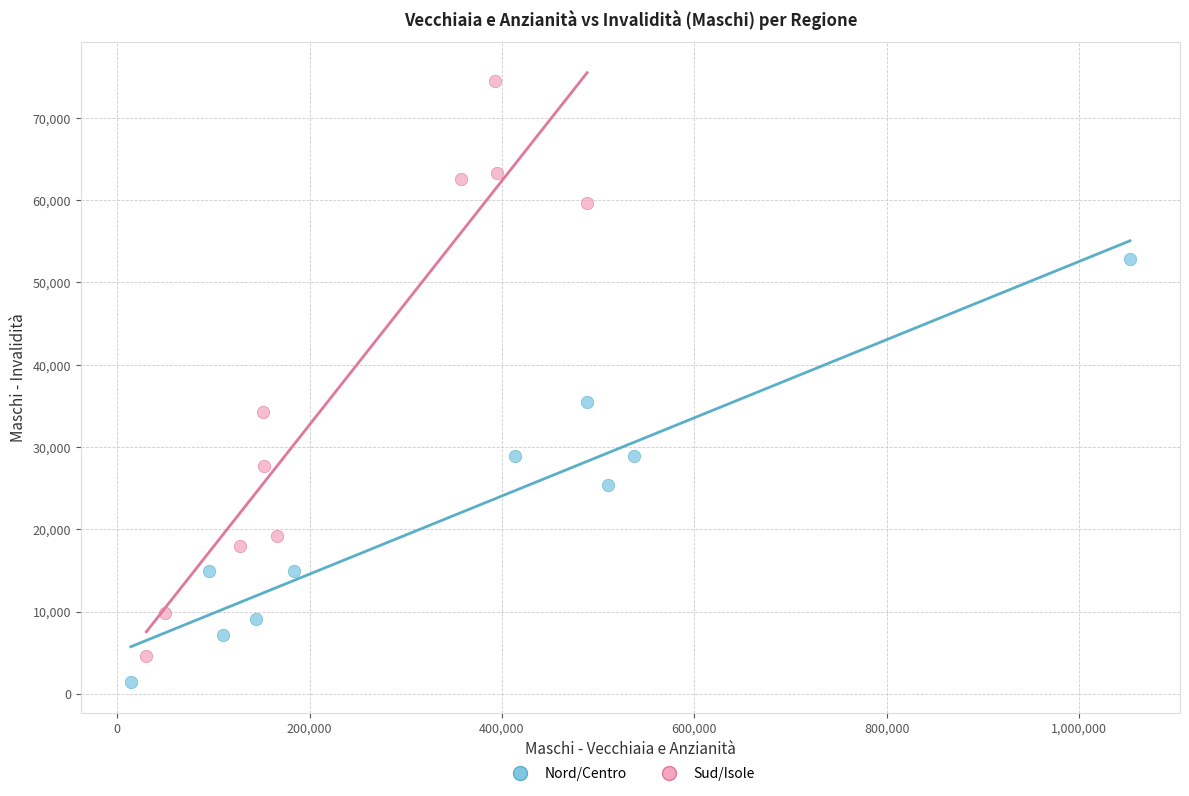

Which series has the largest Y range (max minus min)?

Sud/Isole